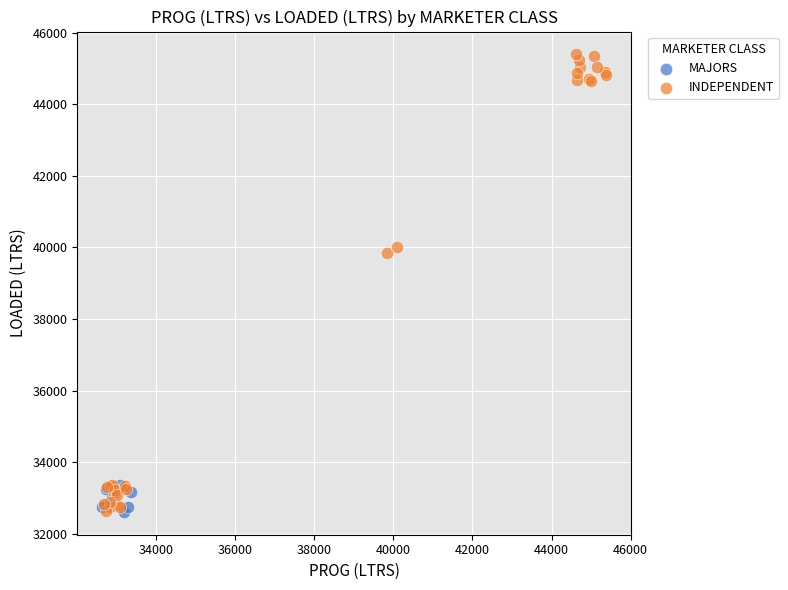

Which series contains the highest Y value?

INDEPENDENT